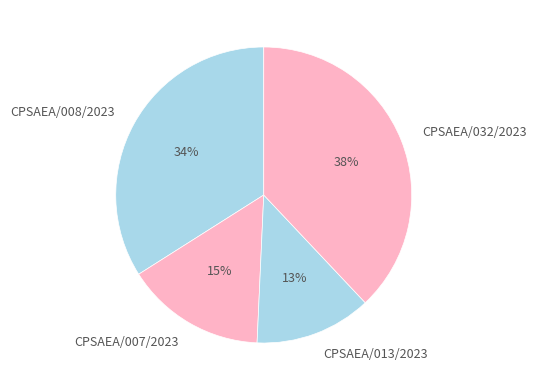

To the nearest percent, what is the difference between the largest and smallest slice percentages?

25%